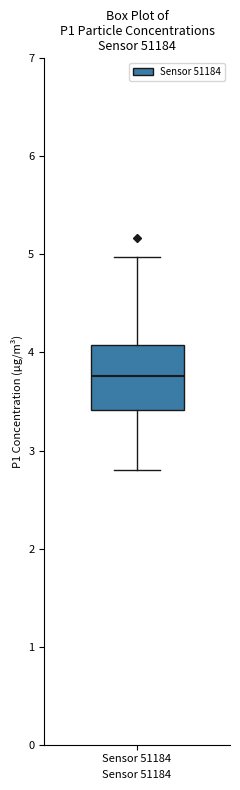

Transcribe this box plot: give where the median line is, the range the box spans, and where the two whiskers end, as read against the y-axis. The values are not printed on the chart, so give them approximately, as read against the axis.

median 3.8, box 3.4 to 4.1, whiskers 2.8 to 5.0